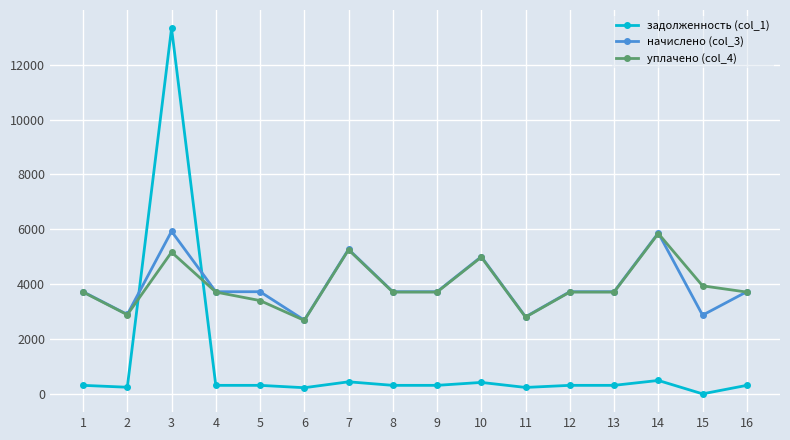

What is the total value across all series at 5?

7434.8